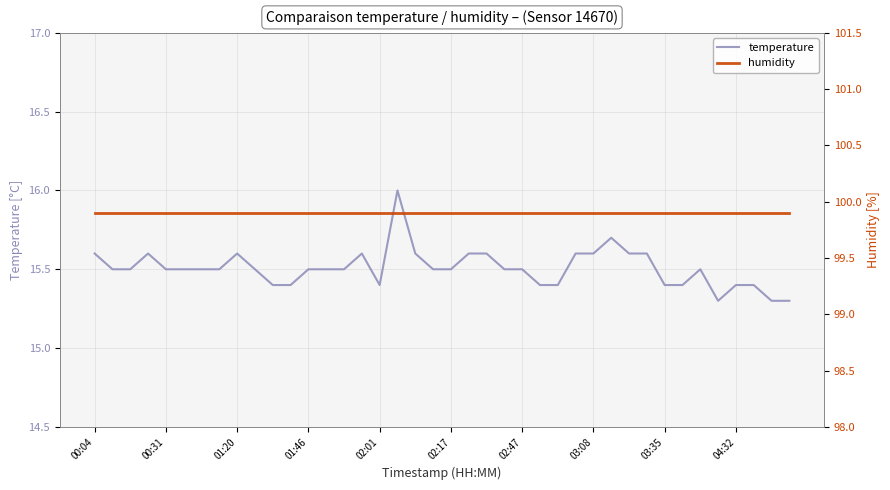

What are all the series names shown in the legend?

temperature, humidity